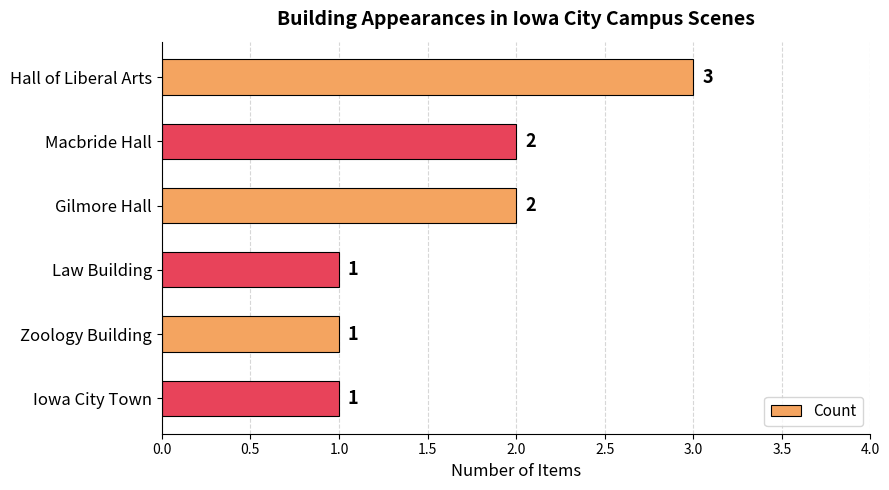

Reading top to bottom, what are all the values shown in this chart?

3	2	2	1	1	1